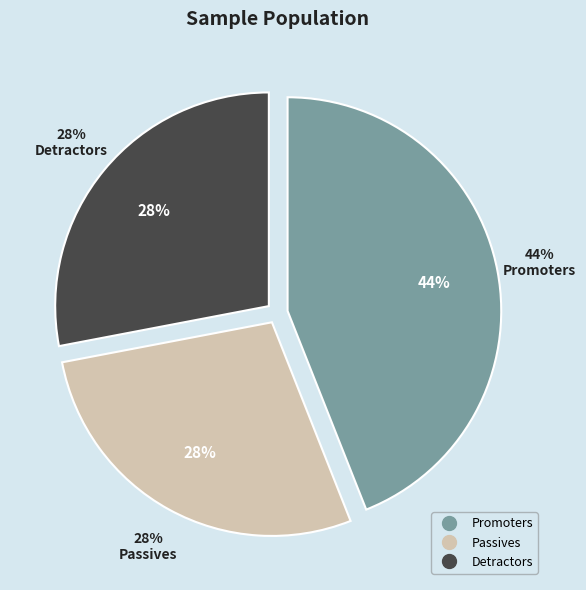

True or false: Promoters accounts for 36% of the total.

False